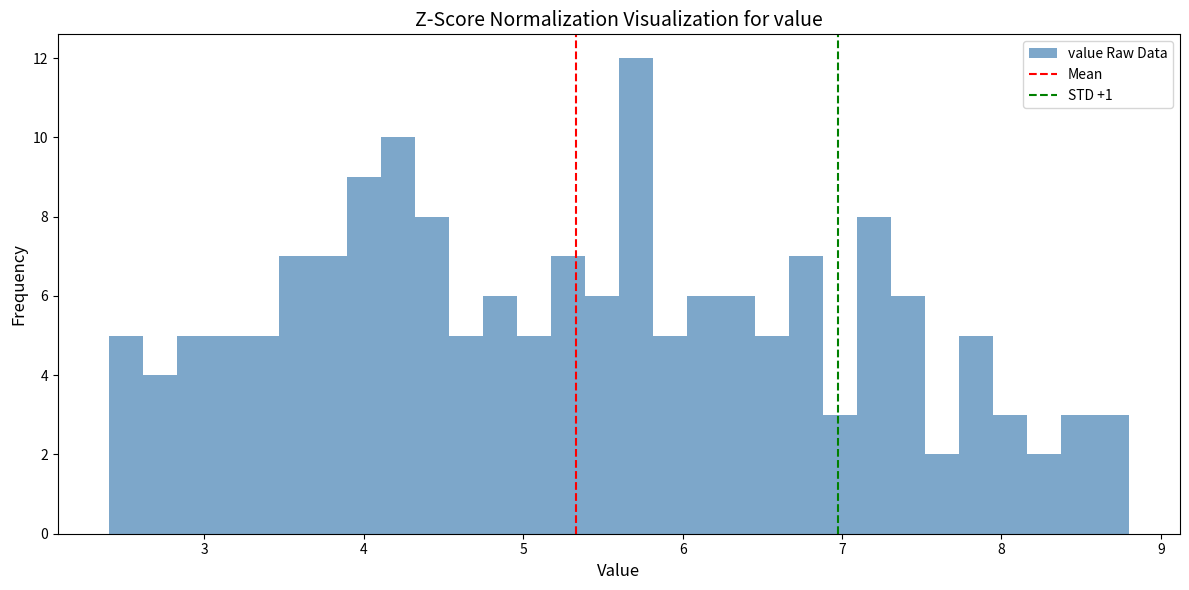

Around what value on the x-axis is the tallest bar? Give the approximate position of its centre, as read against the axis.

5.7